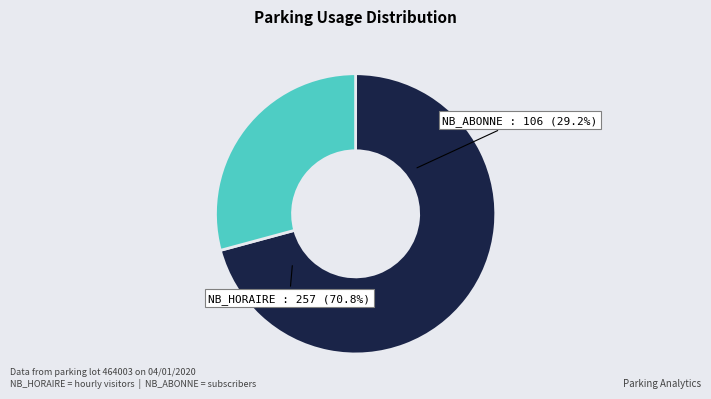

Is the sum of 3 and 19 greater than half?

No